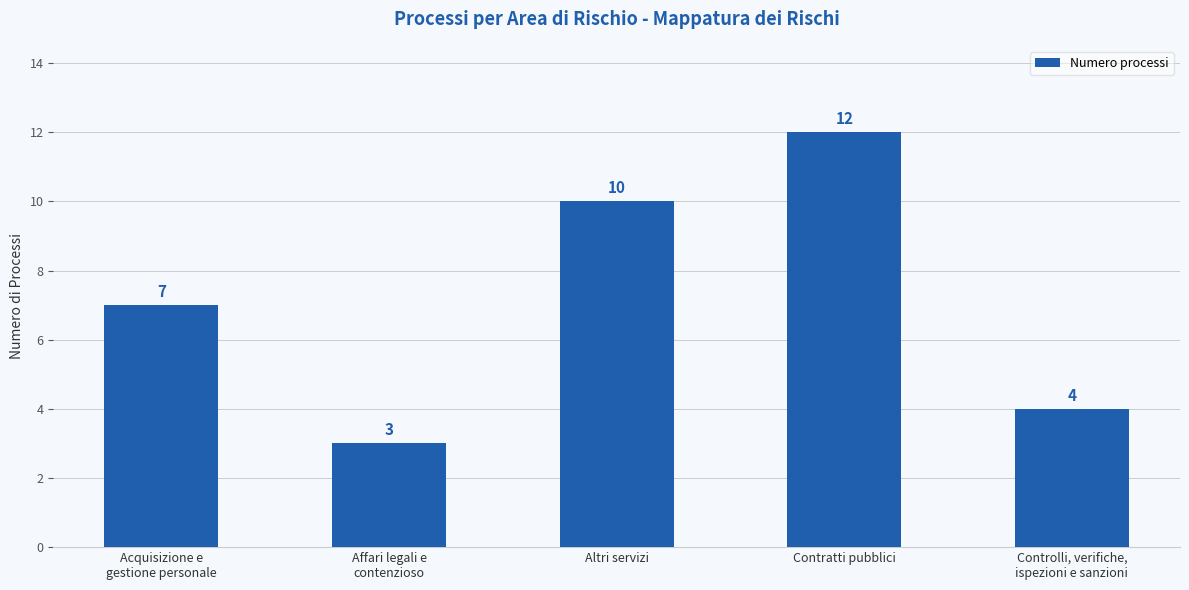

True or false: the data shows 4 at Controlli, verifiche,
ispezioni e sanzioni.

True